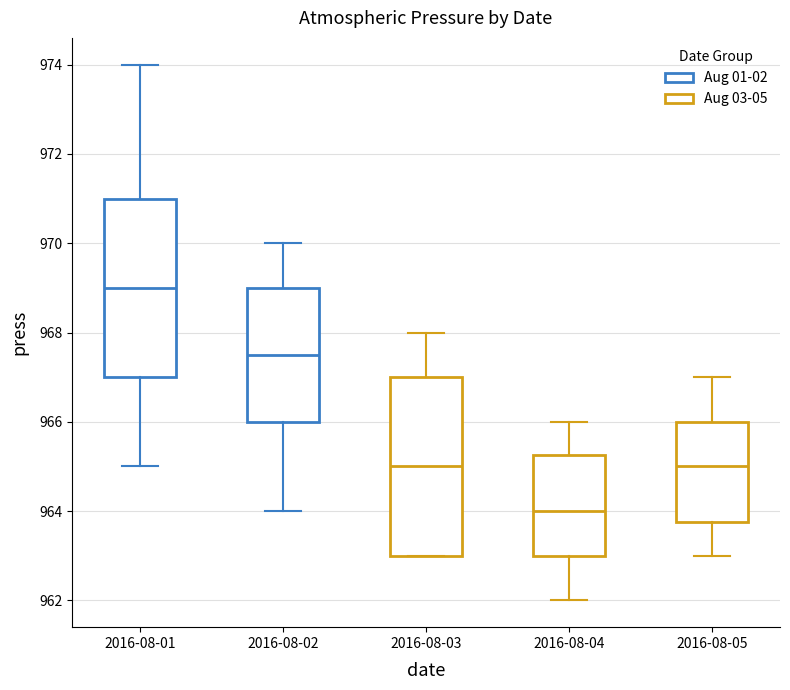

Reading left to right, transcribe this box plot: for each box, give where its median line is, the range the box spans, and where its two whiskers end, as read against the y-axis. The values are not printed on the chart, so give them approximately, as read against the axis.

2016-08-01: median 969.0, box 967.0 to 971.0, whiskers 965.0 to 974.0
2016-08-02: median 967.6, box 966.0 to 969.0, whiskers 964.0 to 970.0
2016-08-03: median 965.0, box 963.0 to 967.0, whiskers 963.0 to 968.0
2016-08-04: median 964.0, box 963.0 to 965.2, whiskers 962.0 to 966.0
2016-08-05: median 965.0, box 963.8 to 966.0, whiskers 963.0 to 967.0